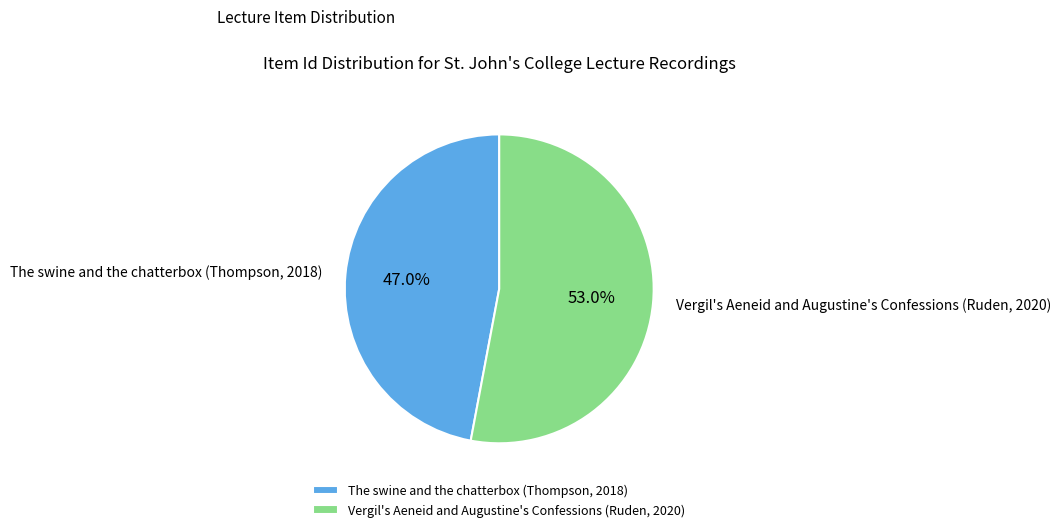

Count the number of slices in the pie.

2